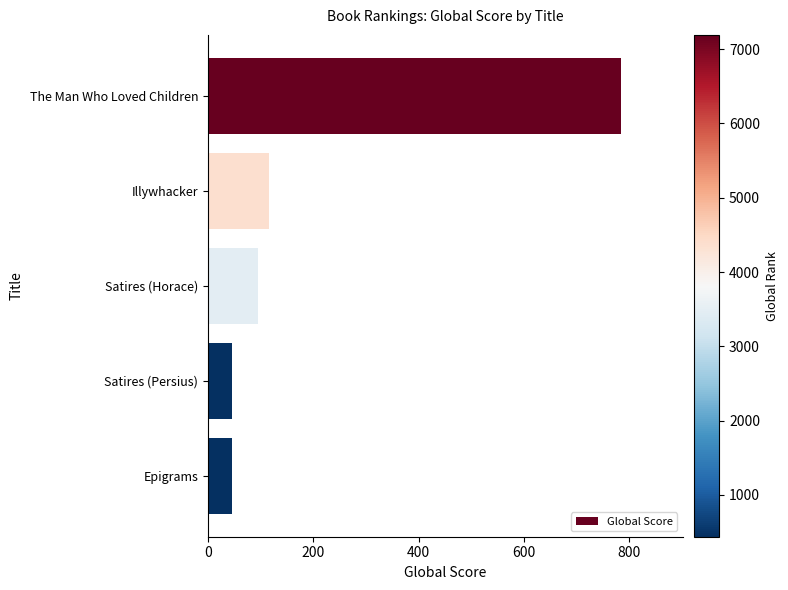

Reading bottom to top, extract all data points from this chart.

45	45	96	116	784